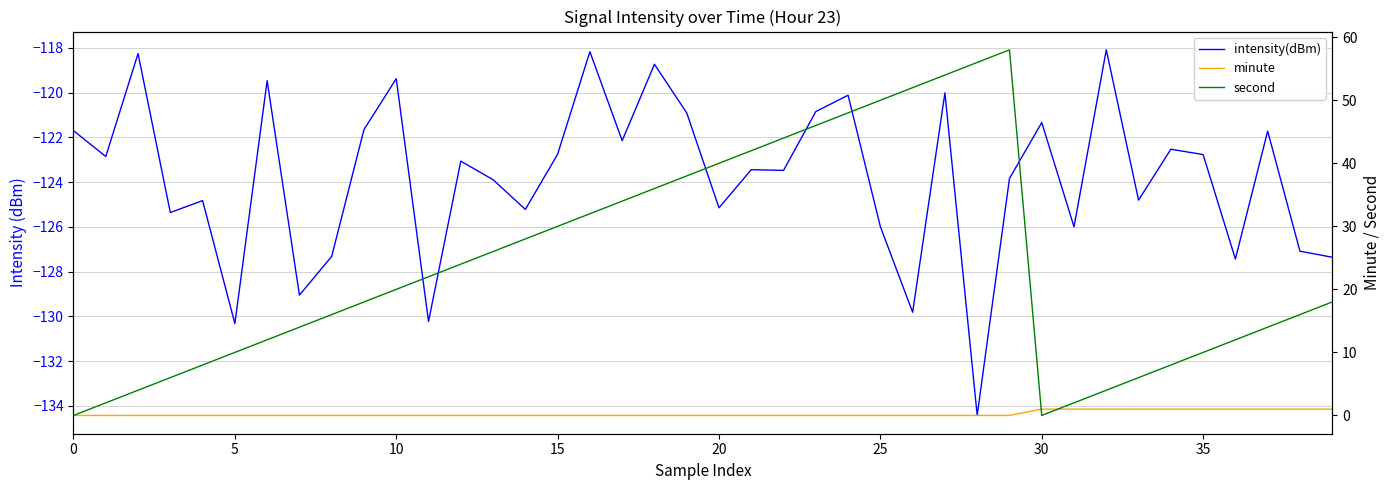

Is it true that intensity(dBm) equals -134.4 at 28?

True